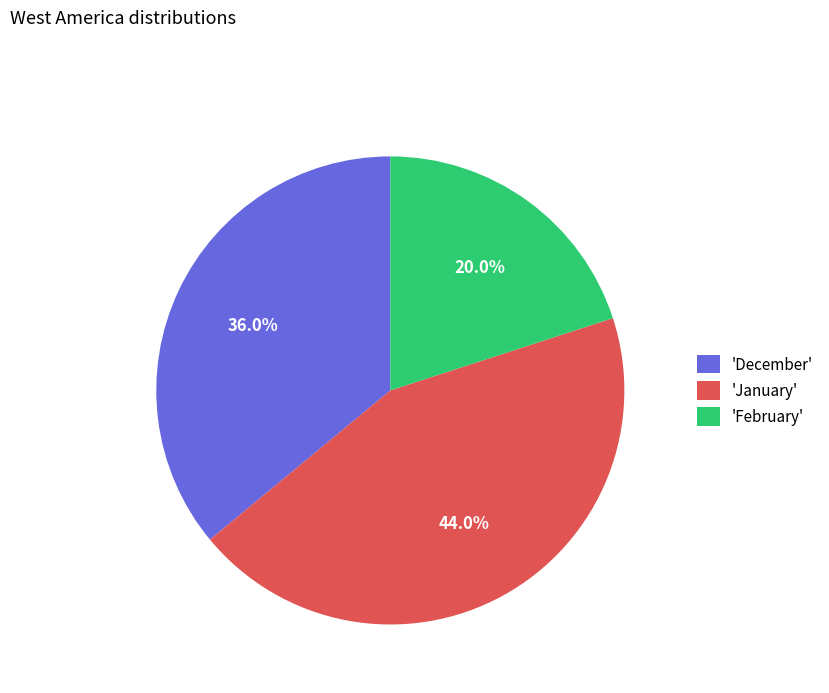

Between 'January' and 'December', which is larger?

'January'